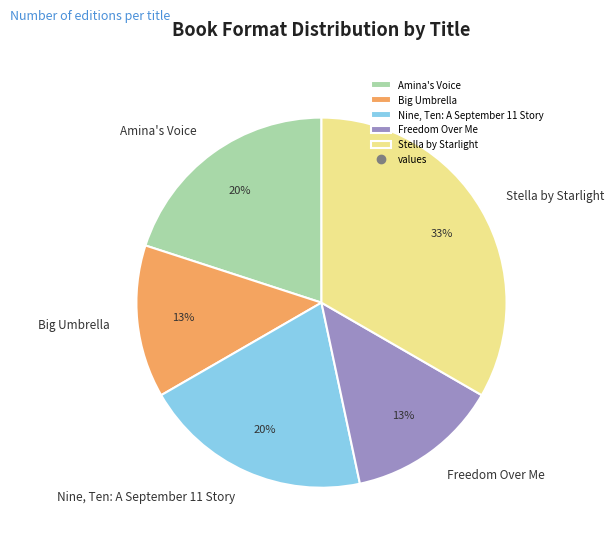

Is it true that Amina's Voice is 20% of the pie?

True